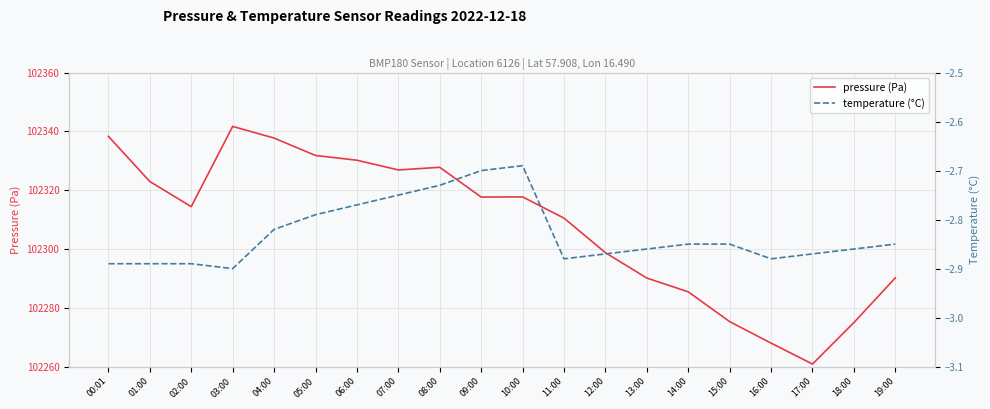

At how many categories does at least one series exceed 62769?

20